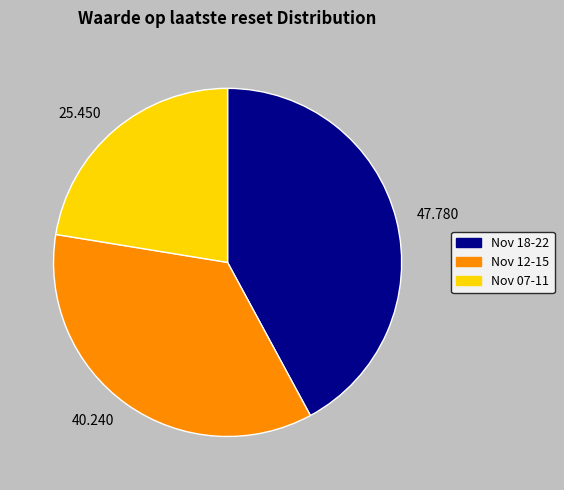

Is there any slice that represents more than half of the pie?

No